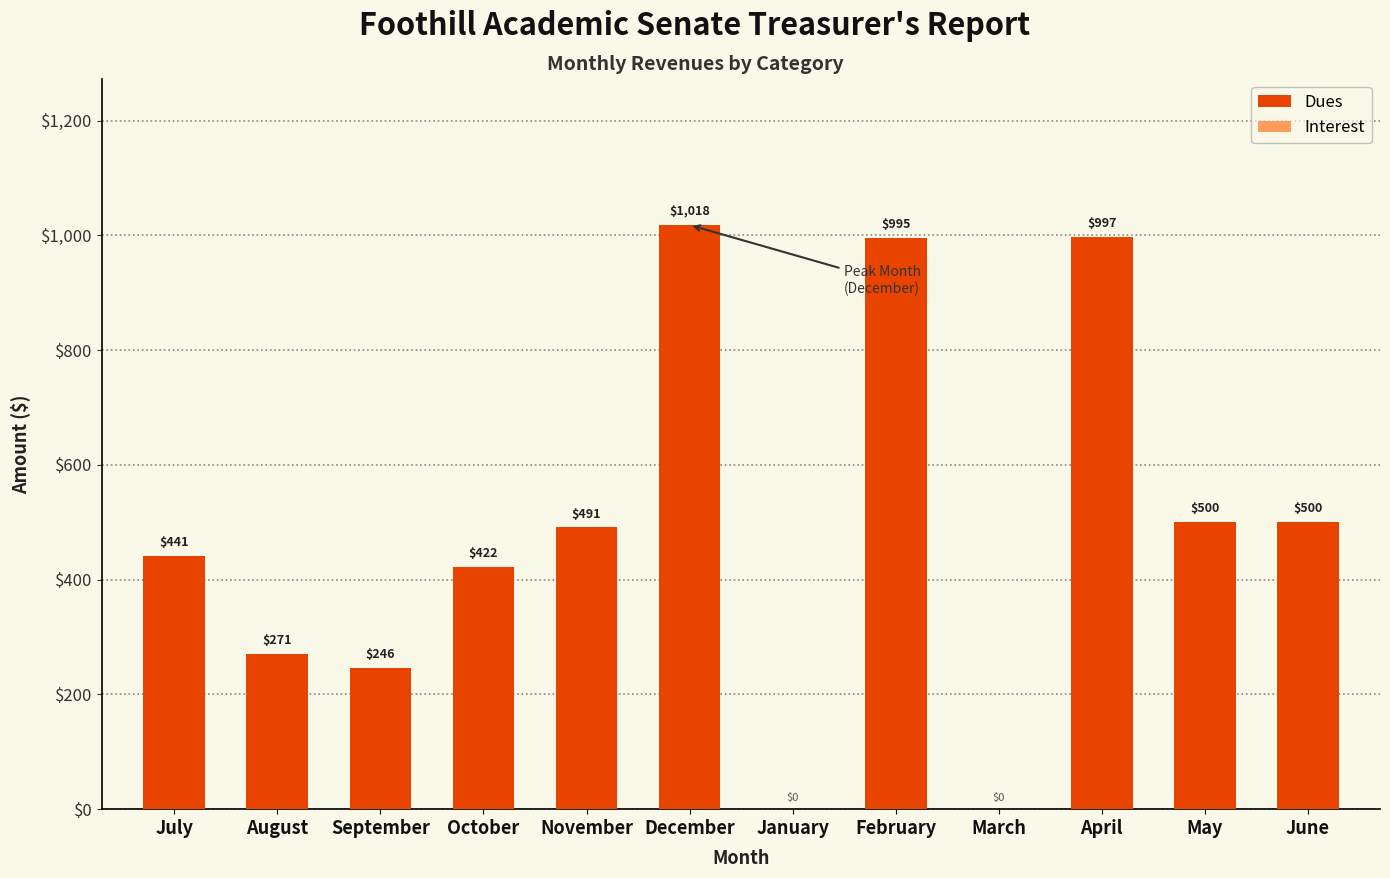

Rank the categories by Dues value from highest to lowest.

December, April, February, May, June, November, July, October, August, September, January, March